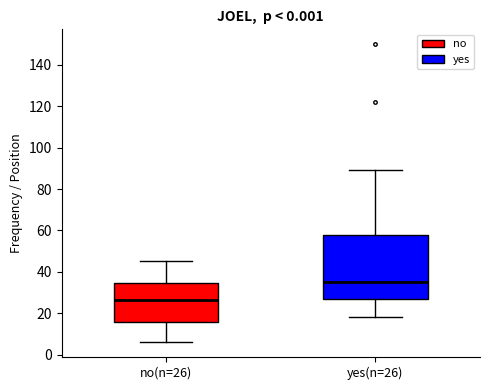

Reading left to right, read every box against the y-axis: the position of its median line, the range the box covers, and the ends of its whiskers. The values are not printed on the chart, so give them approximately, as read against the axis.

no(n=26): median 26, box 16 to 34, whiskers 6 to 46
yes(n=26): median 36, box 26 to 58, whiskers 18 to 90